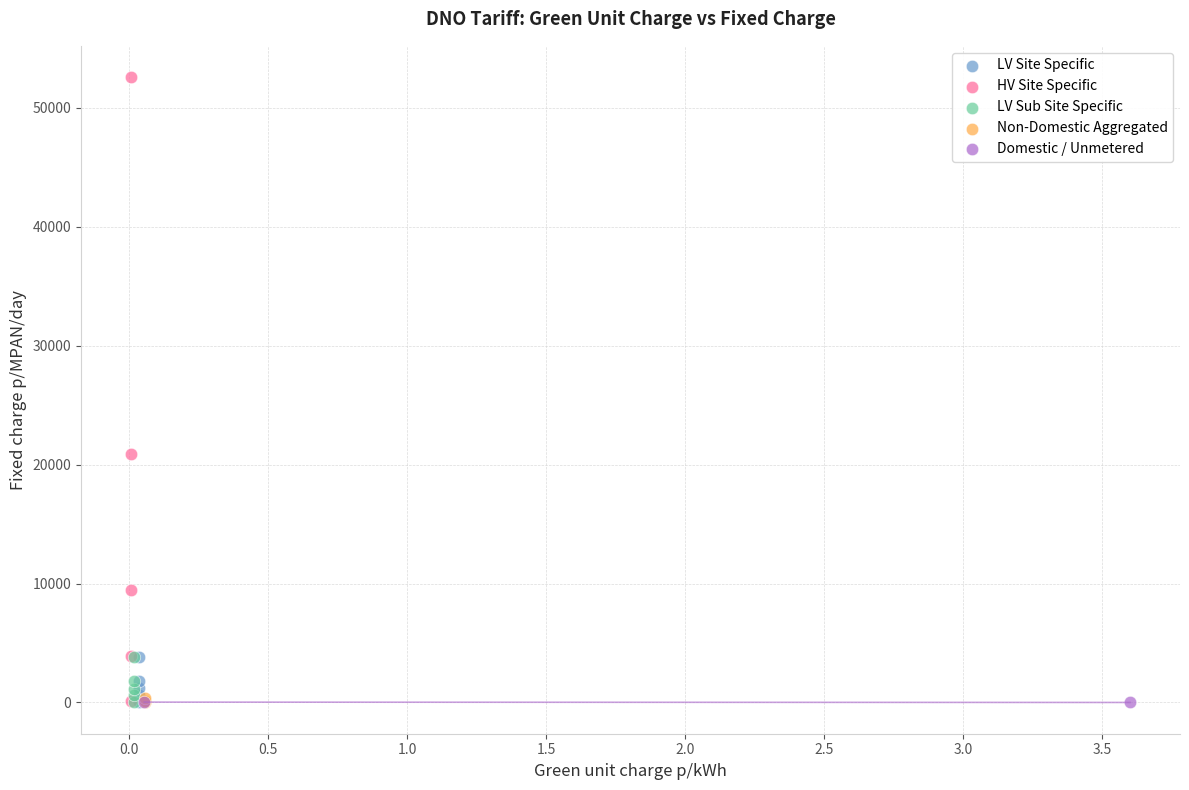

What are all the series names shown in the legend?

LV Site Specific, HV Site Specific, LV Sub Site Specific, Non-Domestic Aggregated, Domestic / Unmetered